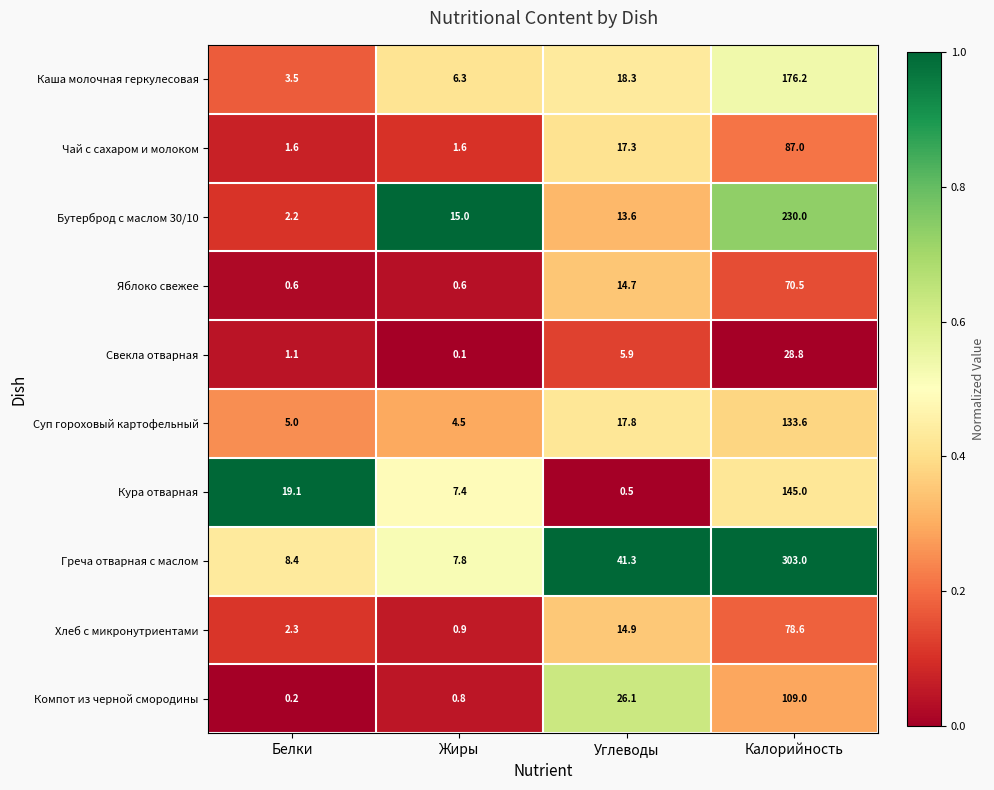

What is the difference between the second highest and second lowest values in the Каша молочная геркулесовая series?

12.0